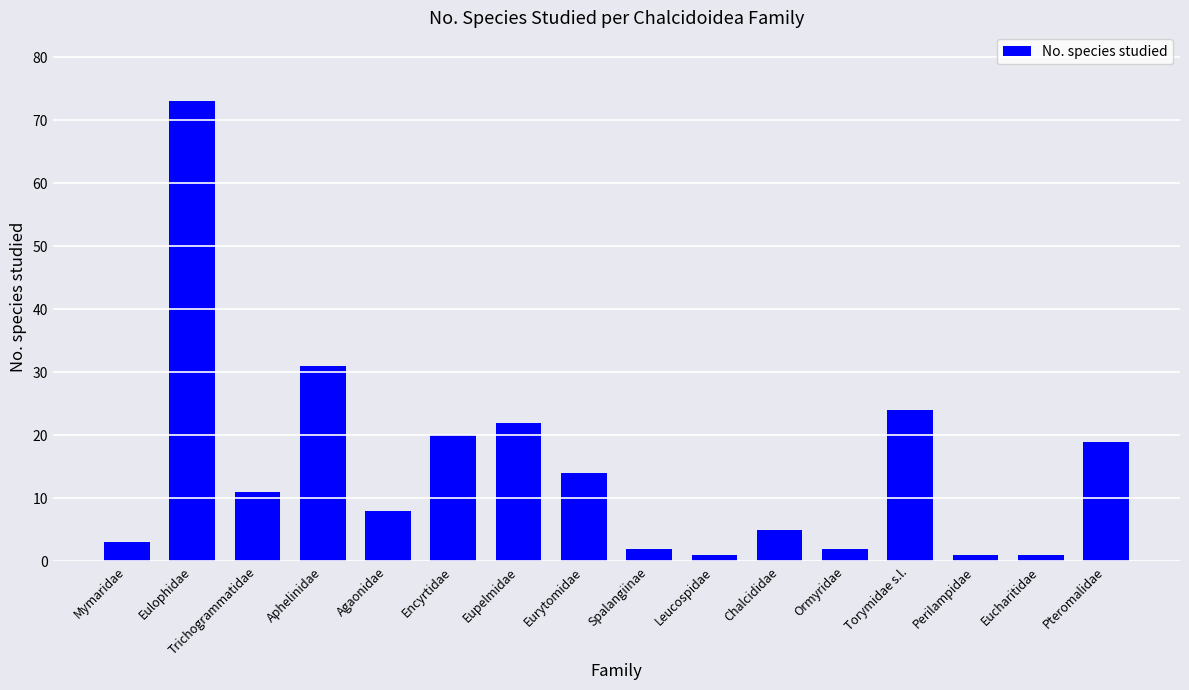

The value at Perilampidae is 1. True or false?

True